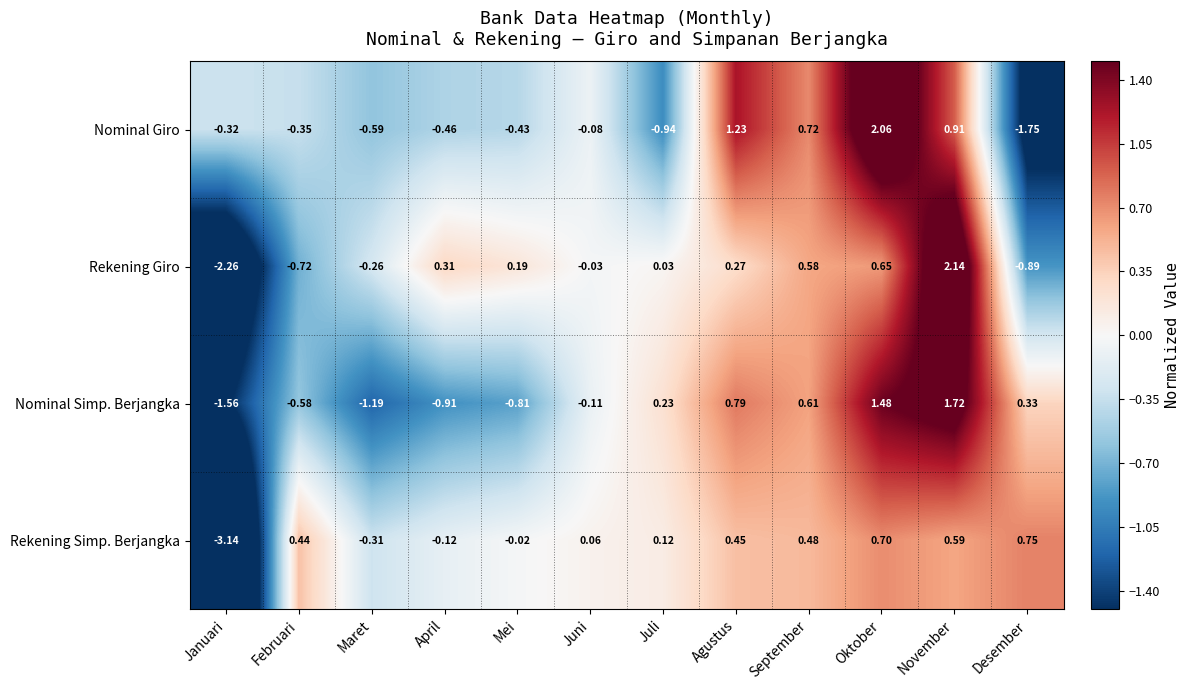

How many values in the Nominal Simp. Berjangka series exceed 0?

6